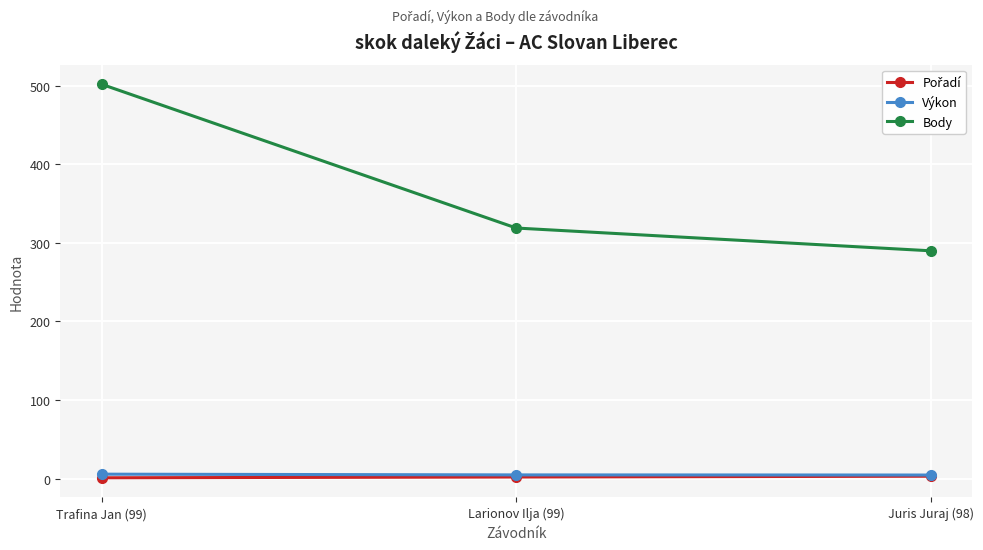

At which label does Body reach its minimum?

Juris Juraj (98)